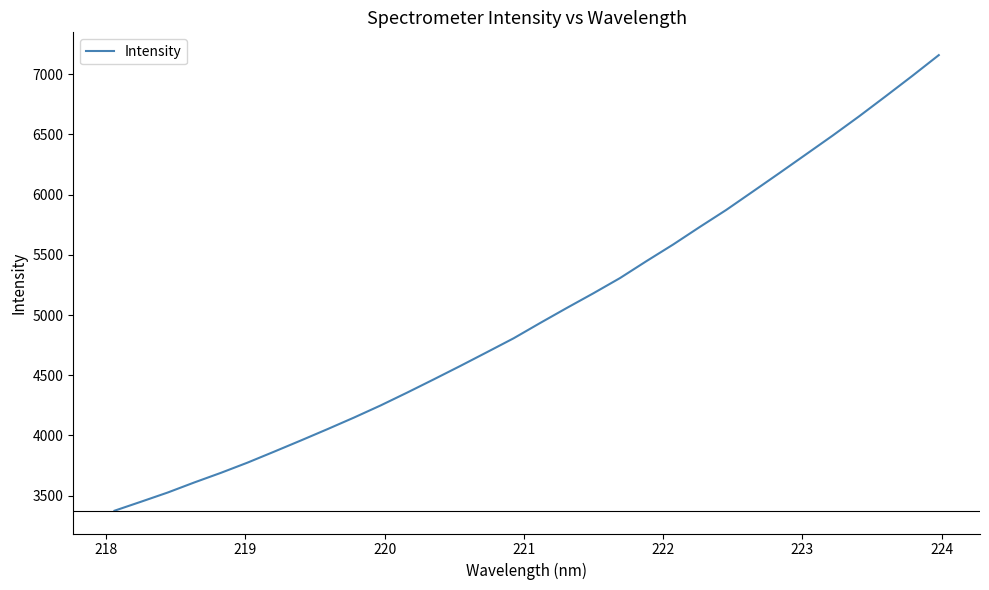

What is the minimum value shown in the chart?

3374.8